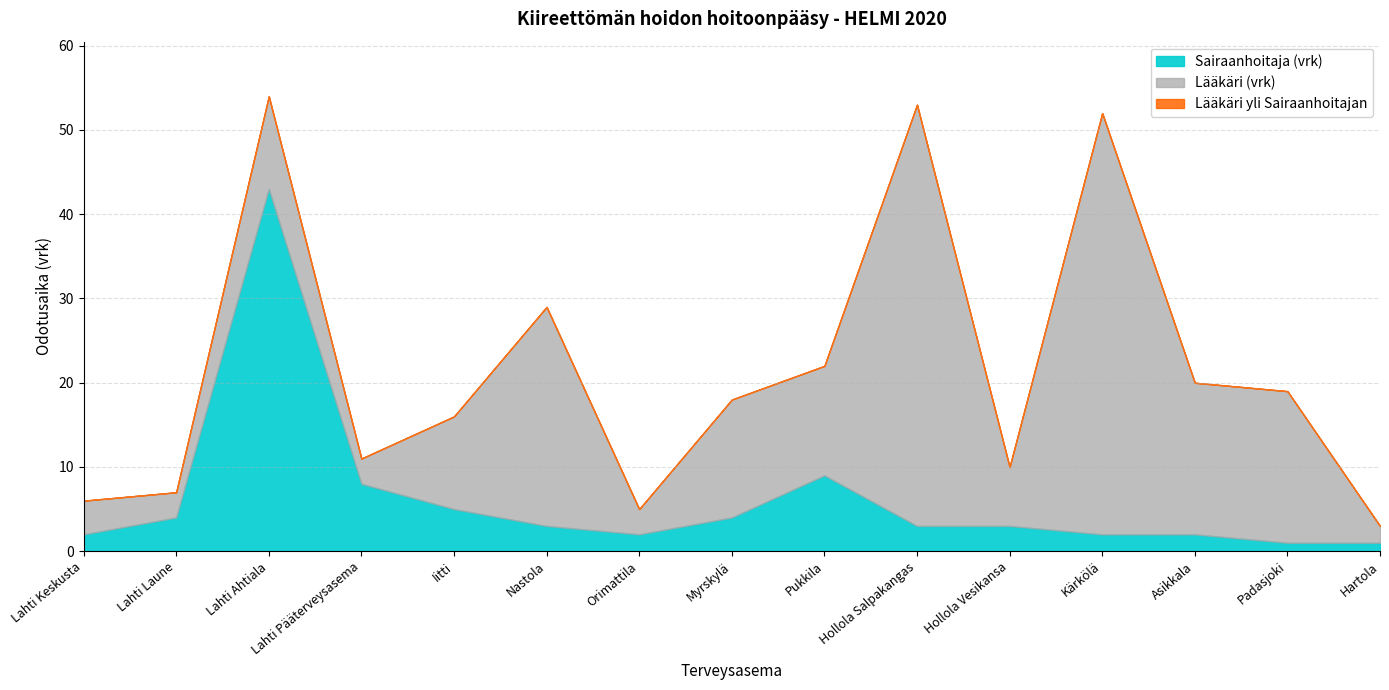

Reading right to left, what are all the values shown in this chart?

Lääkäri (vrk): 3	19	20	52	10	53	22	18	5	29	16	11	54	7	6
Sairaanhoitaja (vrk): 1	1	2	2	3	3	9	4	2	3	5	8	43	4	2